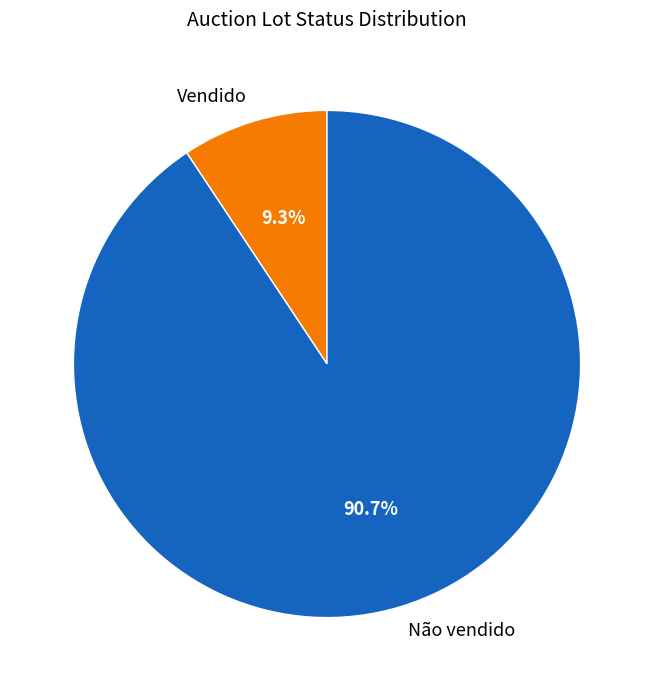

To the nearest percent, what is the difference between the largest and smallest slice percentages?

81%